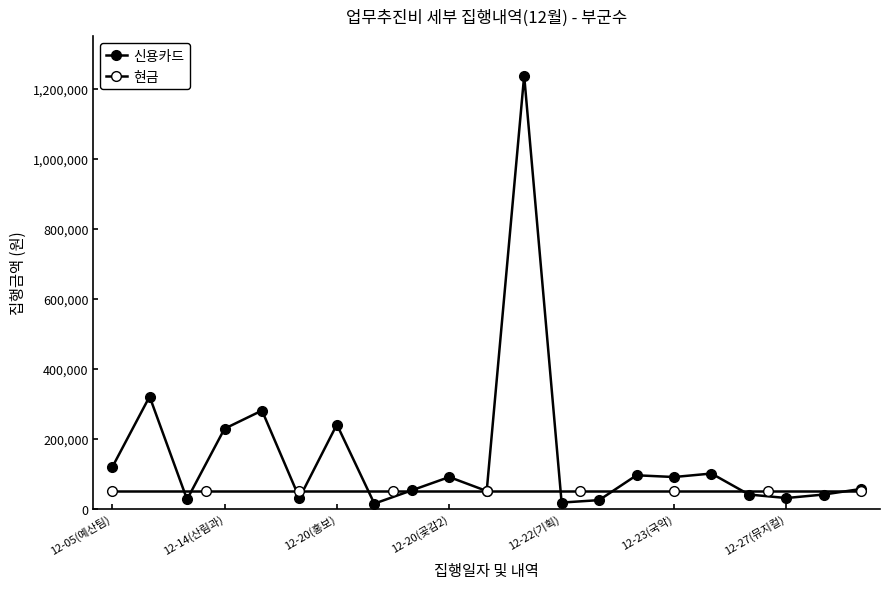

Which has a higher value, 20 or 14?

14